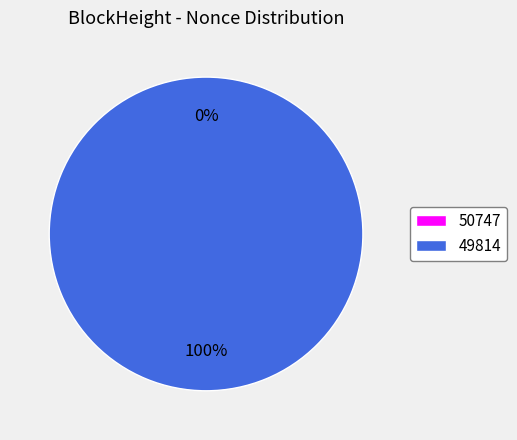

Which slice is the smallest?

50747